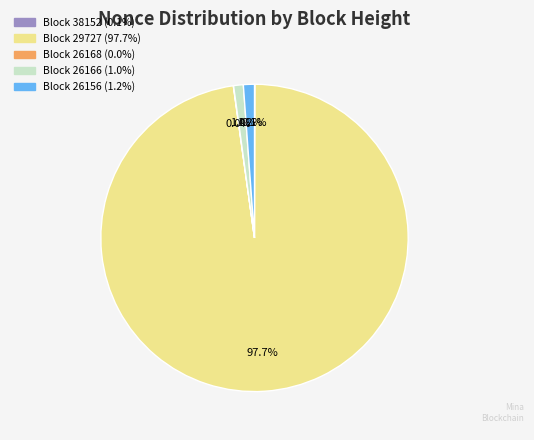

Is there any slice that represents more than half of the pie?

Yes